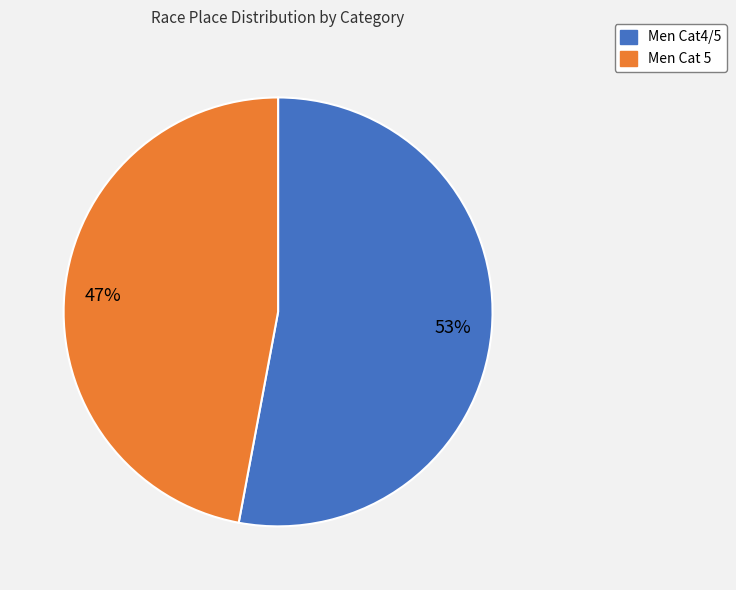

Is the sum of Men Cat 5 and Men Cat4/5 greater than half?

Yes